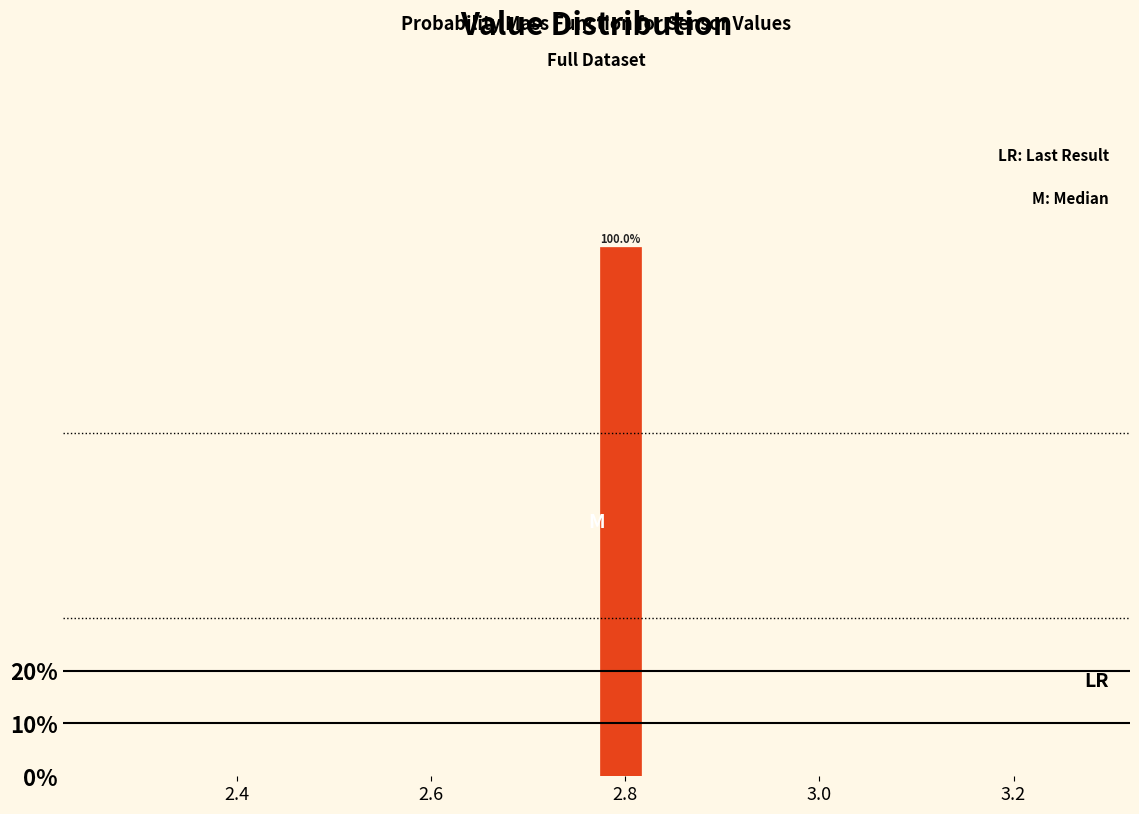

Around what value on the x-axis is the tallest bar? Give the approximate position of its centre, as read against the axis.

2.80